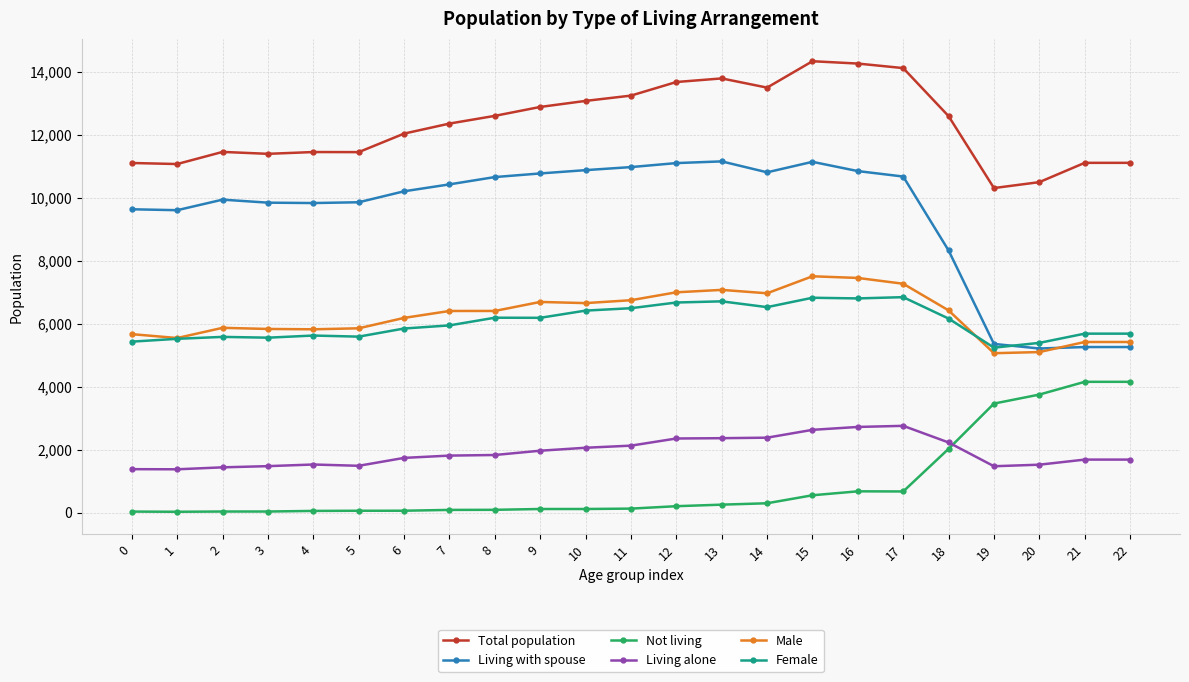

True or false: Total population and Living with spouse cross at least once.

False